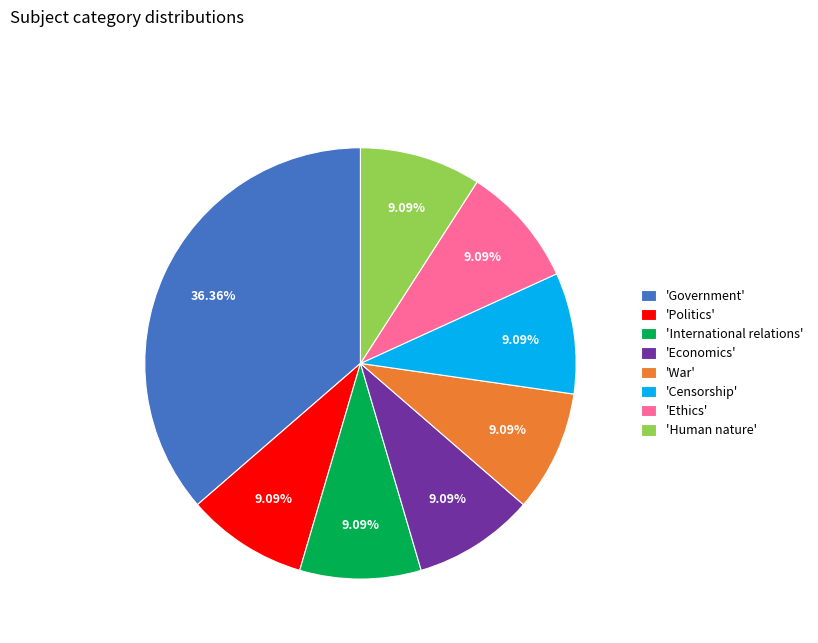

To the nearest percent, what is the difference between the largest and smallest slice percentages?

27%